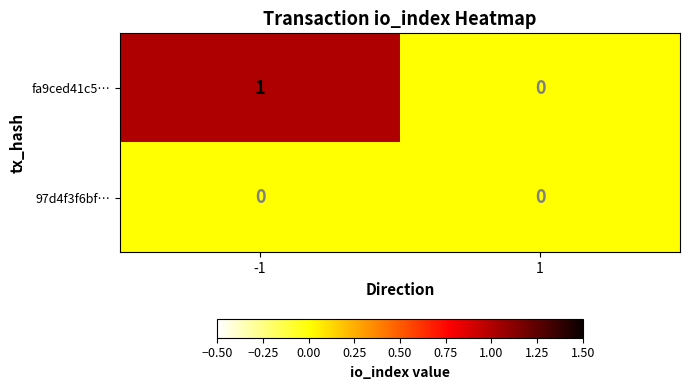

Rank the series by their average value, from highest to lowest.

fa9ced41c5…, 97d4f3f6bf…